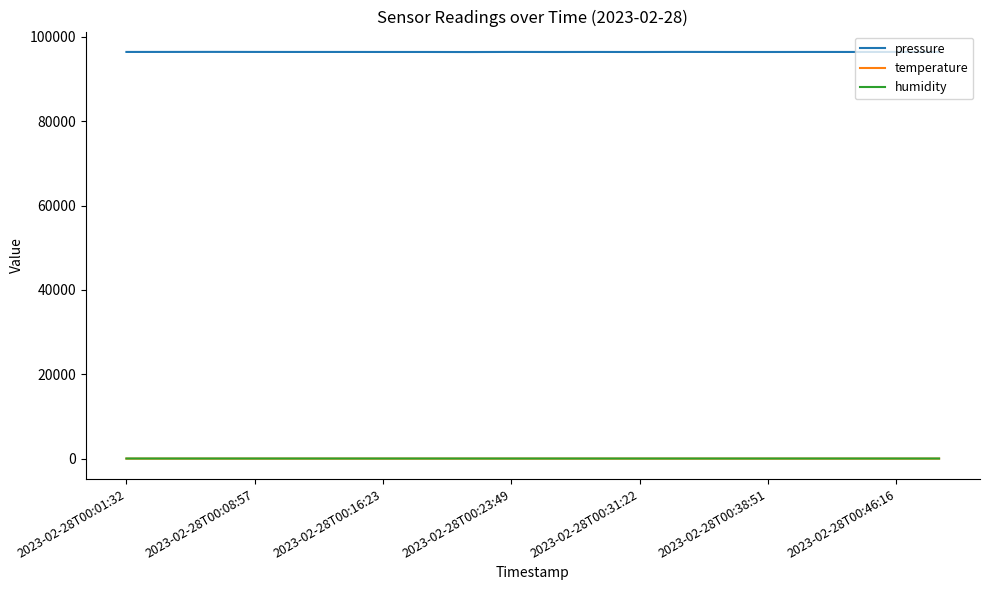

How many temperature values are between 9 and 10?

20